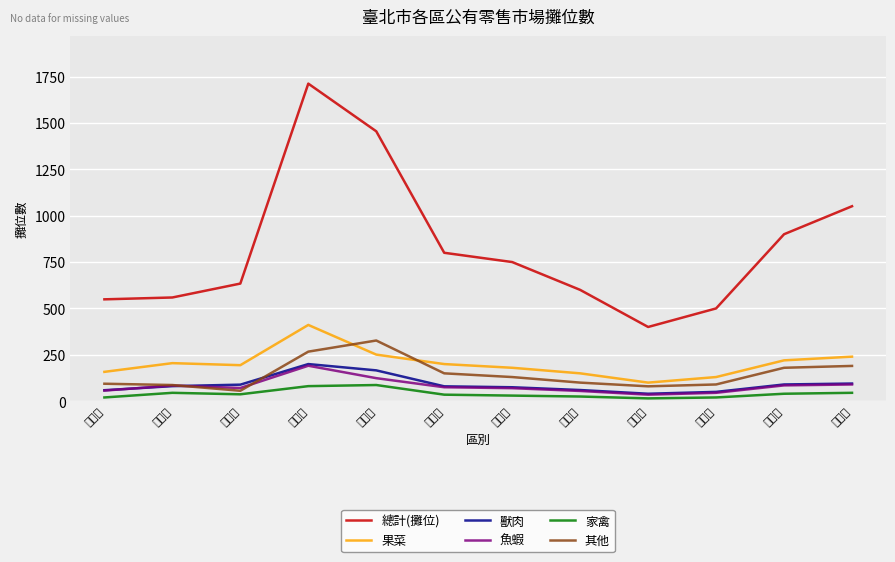

True or false: 魚蝦 has a value of 85 at 士林區.

True